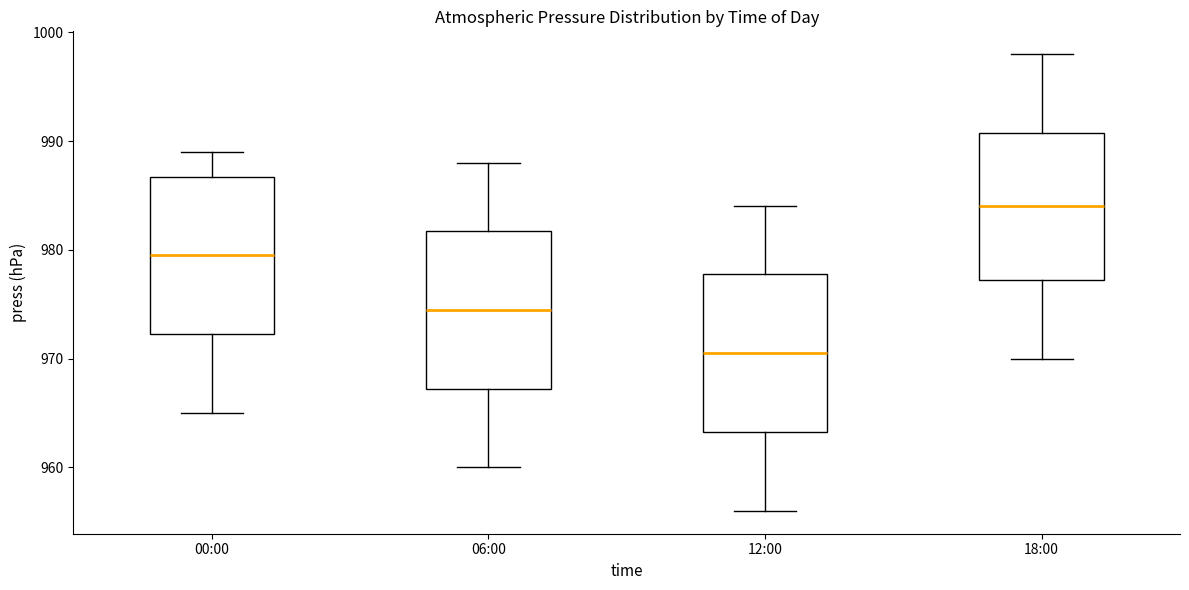

Reading left to right, read every box against the y-axis: the position of its median line, the range the box covers, and the ends of its whiskers. The values are not printed on the chart, so give them approximately, as read against the axis.

00:00: median 980, box 972 to 987, whiskers 965 to 989
06:00: median 975, box 967 to 982, whiskers 960 to 988
12:00: median 971, box 963 to 978, whiskers 956 to 984
18:00: median 984, box 977 to 991, whiskers 970 to 998